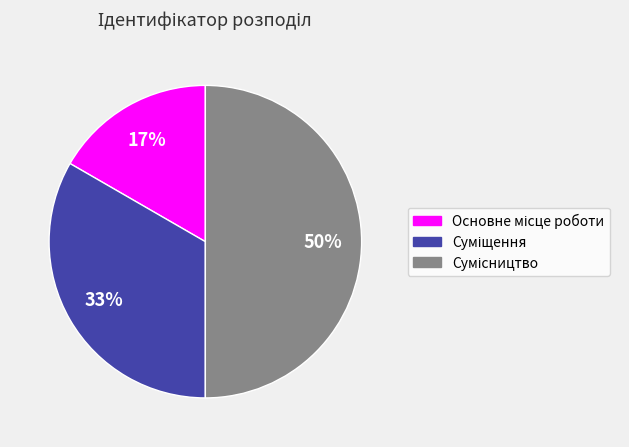

To the nearest percent, what is the average slice percentage?

33%